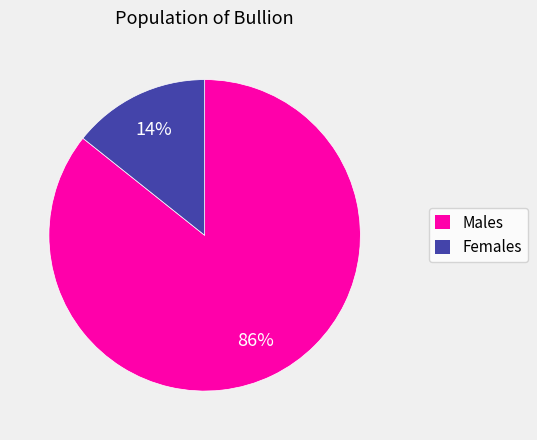

To the nearest percent, what is the average slice percentage?

50%